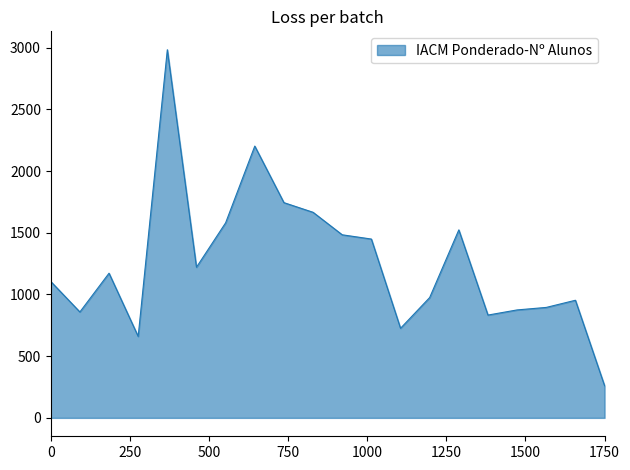

What is the greatest value displayed?

2983.9